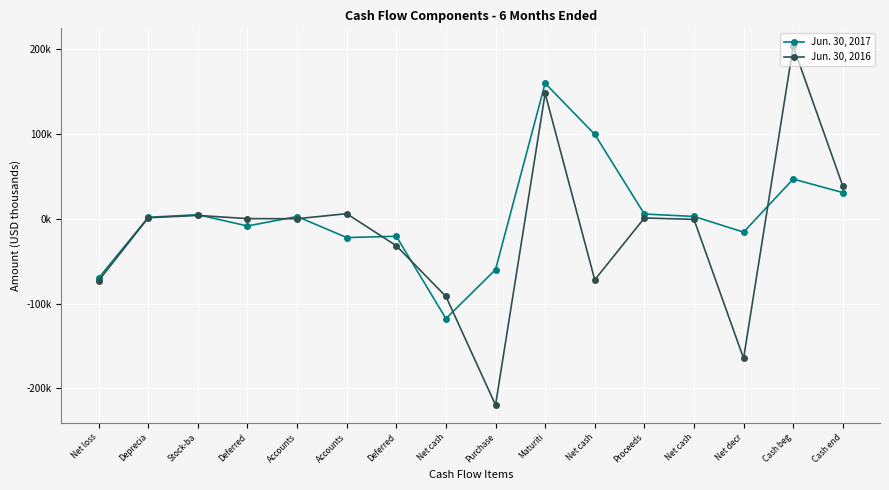

In Jun. 30, 2016, how many points are higher than both neighbors (excluding endpoints)?

5